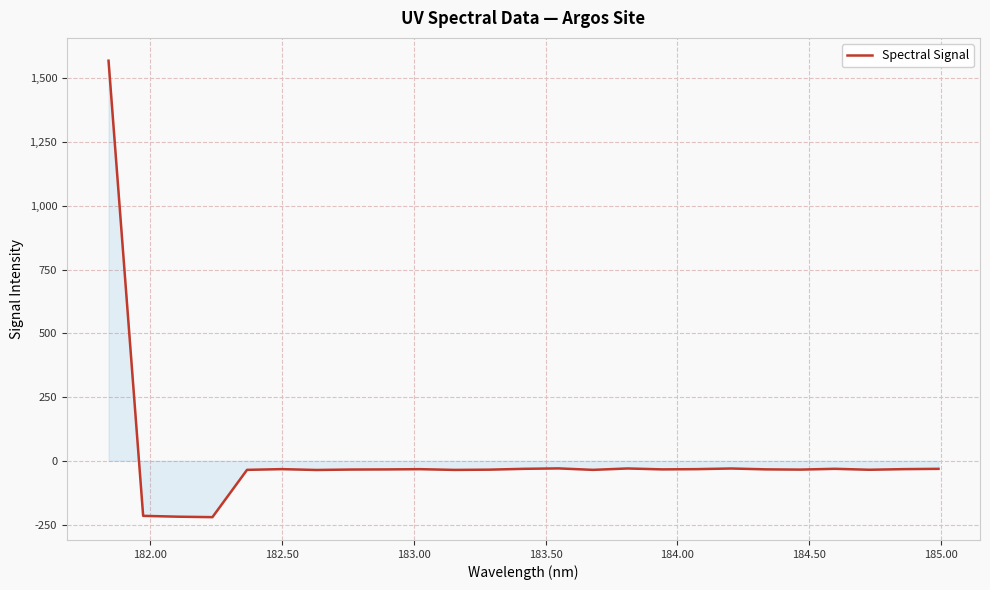

What is the sum of all values?

217.7